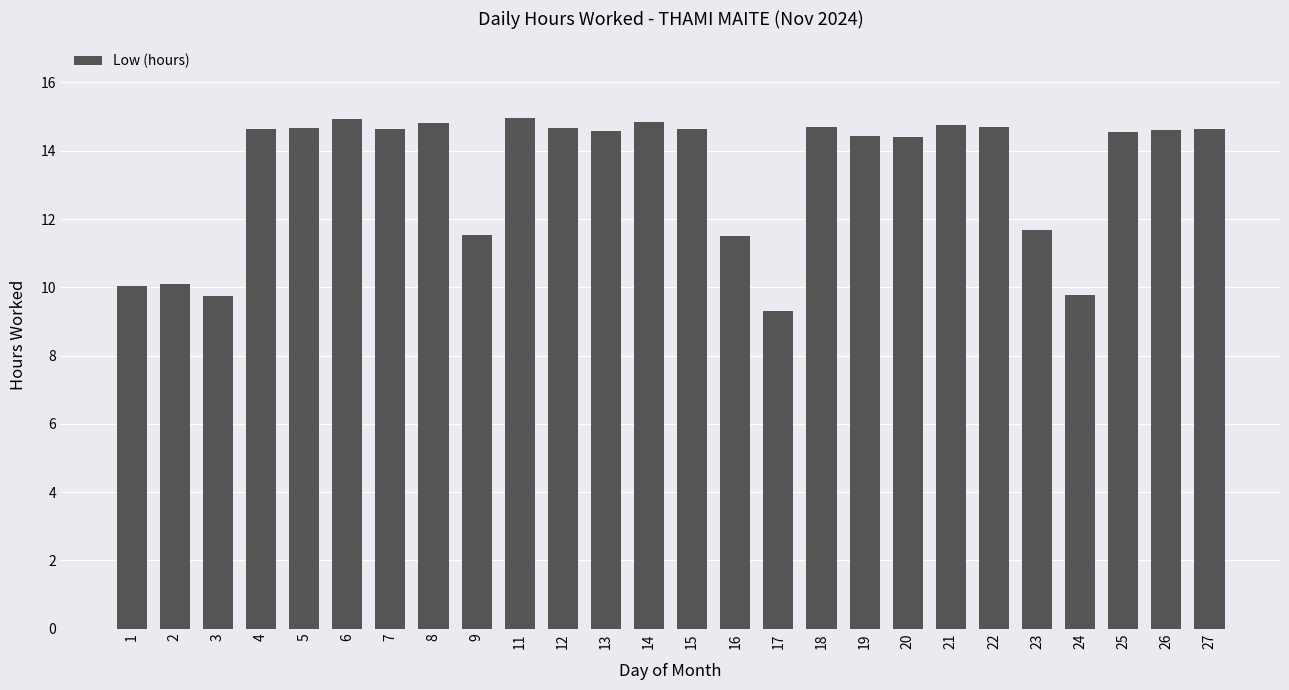

What is the difference between the values at 14 and 4?

0.2